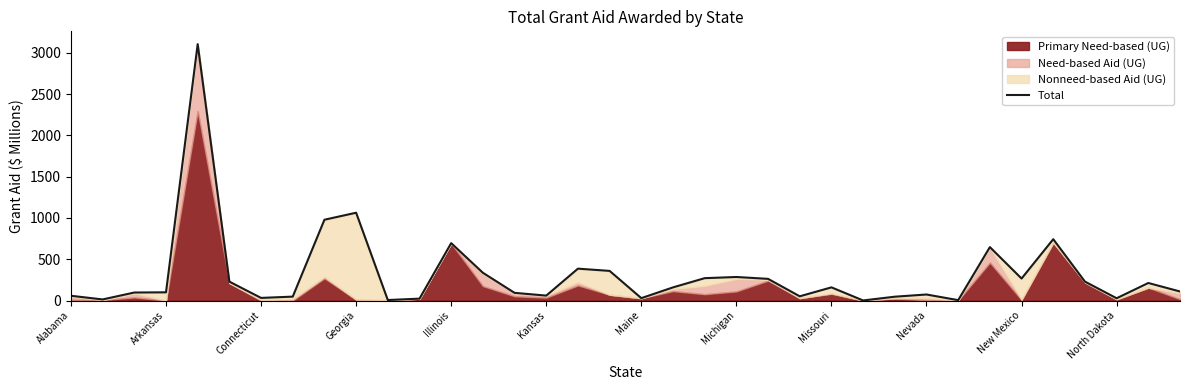

At which label is Total closest to 1552?

Georgia